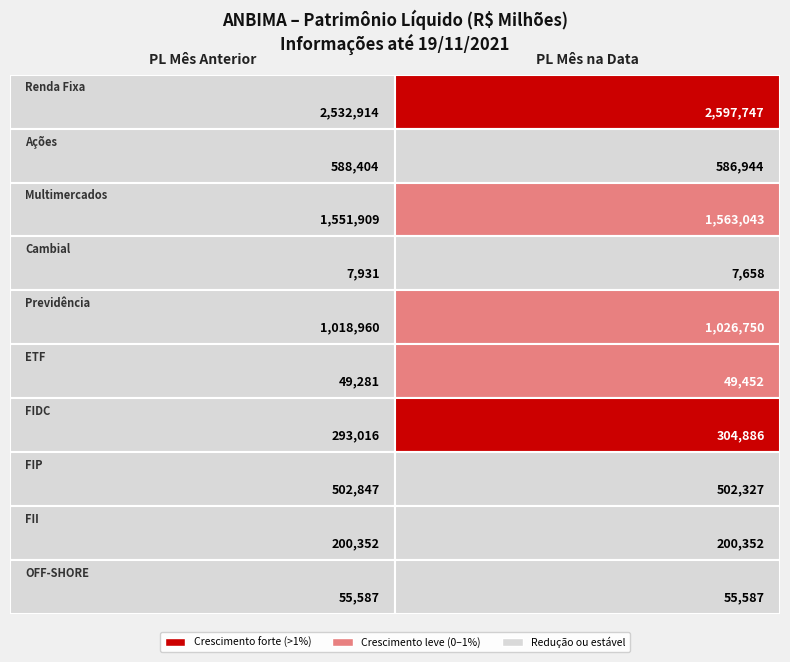

Reading left to right, extract all data points from this chart.

Renda Fixa: 0=2532914.3	1=2597746.9
Ações: 0=588404.3	1=586944.3
Multimercados: 0=1551909.1	1=1563043.1
Cambial: 0=7931.0	1=7658.4
Previdência: 0=1018960.2	1=1026749.5
ETF: 0=49281.1	1=49452.0
FIDC: 0=293015.8	1=304886.1
FIP: 0=502846.6	1=502326.6
FII: 0=200351.9	1=200351.9
OFF-SHORE: 0=55587.4	1=55587.4